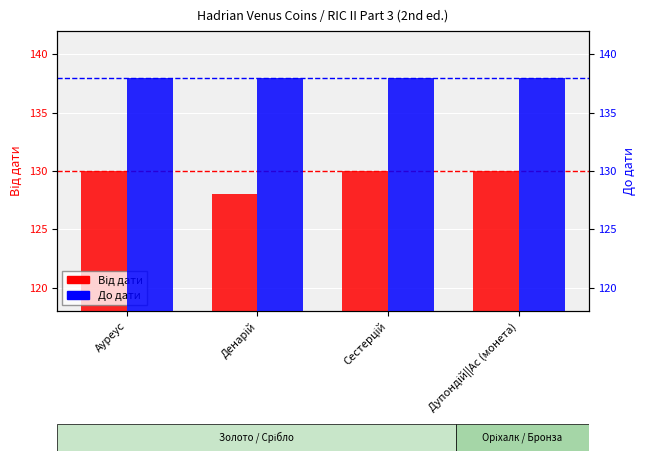

Which category has the highest value across all series?

Ауреус